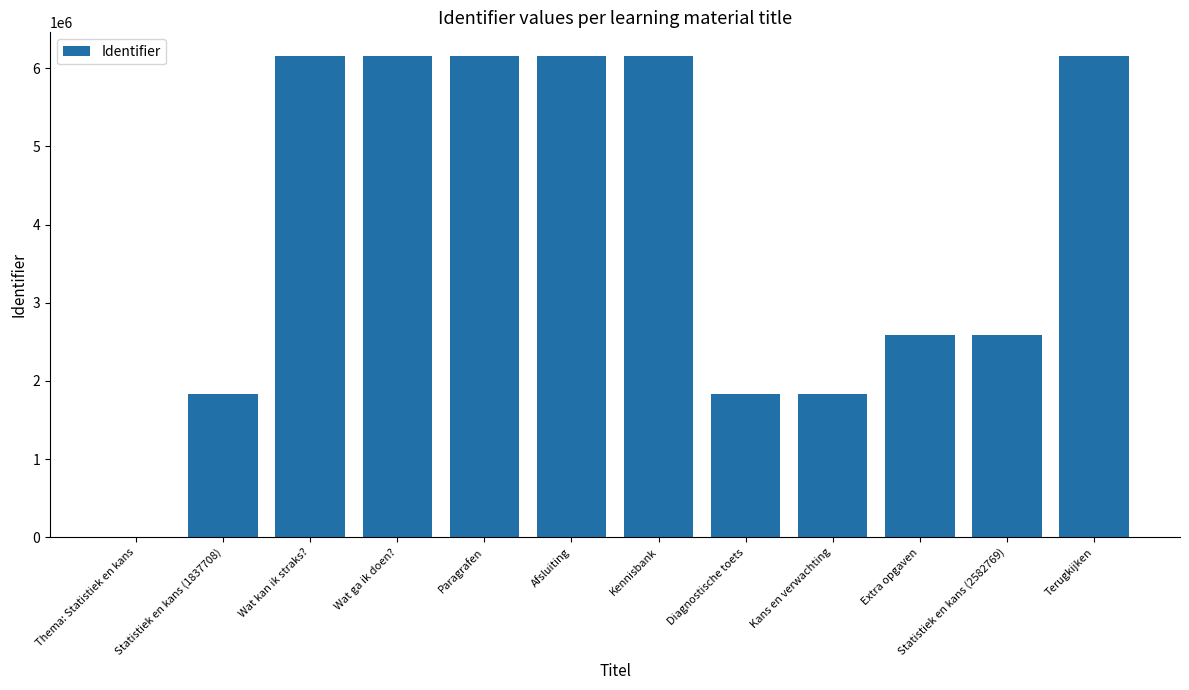

How many data points does each series have?

12